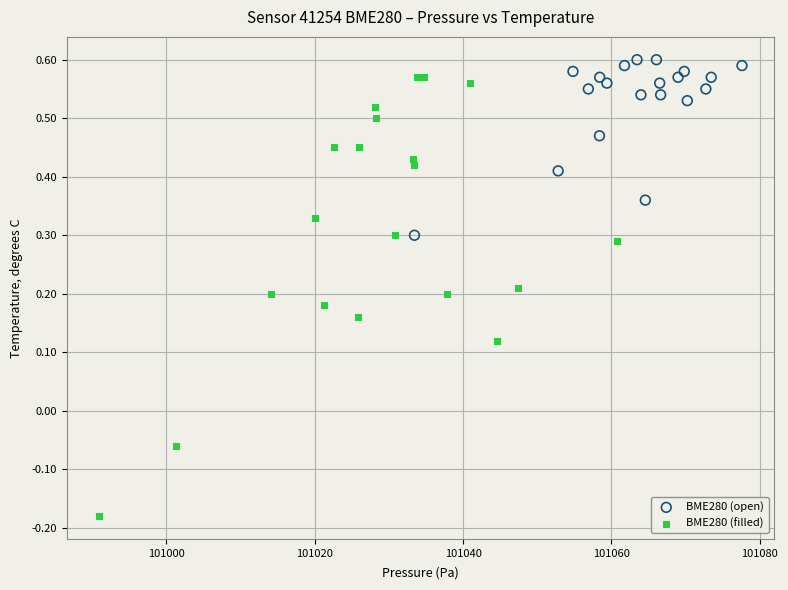

Which series has the largest Y range (max minus min)?

BME280 (filled)